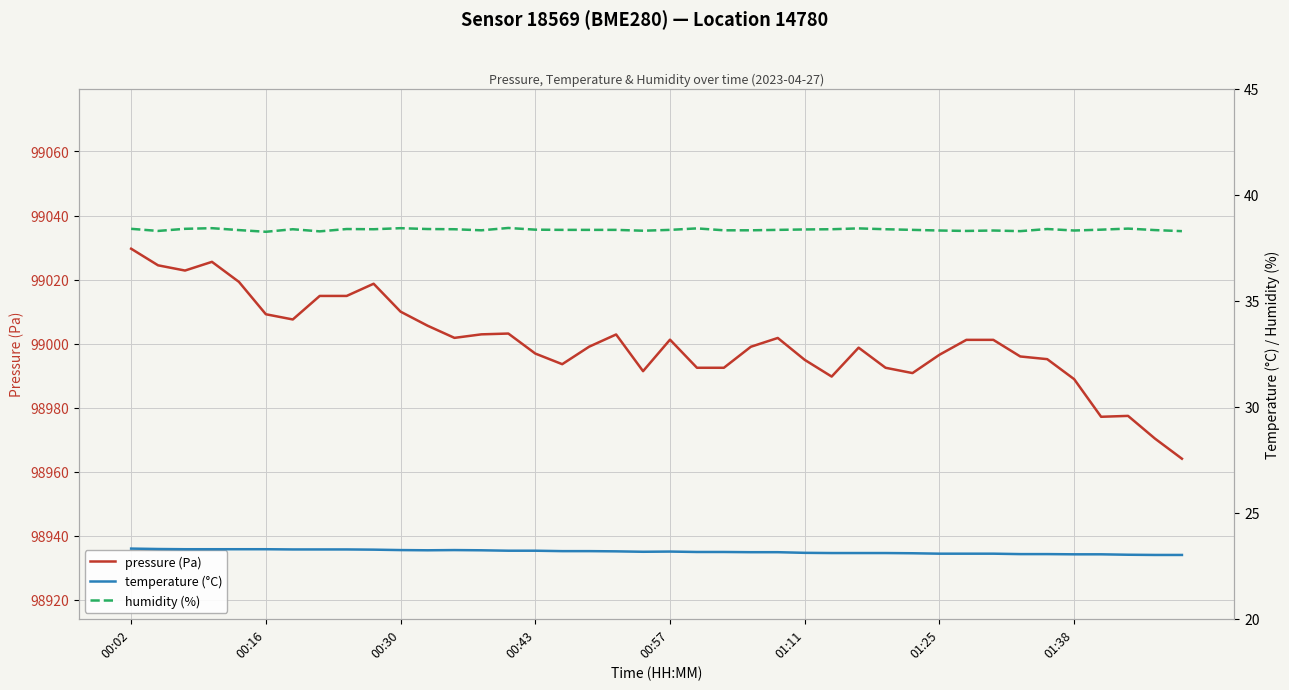

True or false: pressure (Pa) and humidity (%) intersect in this chart.

False